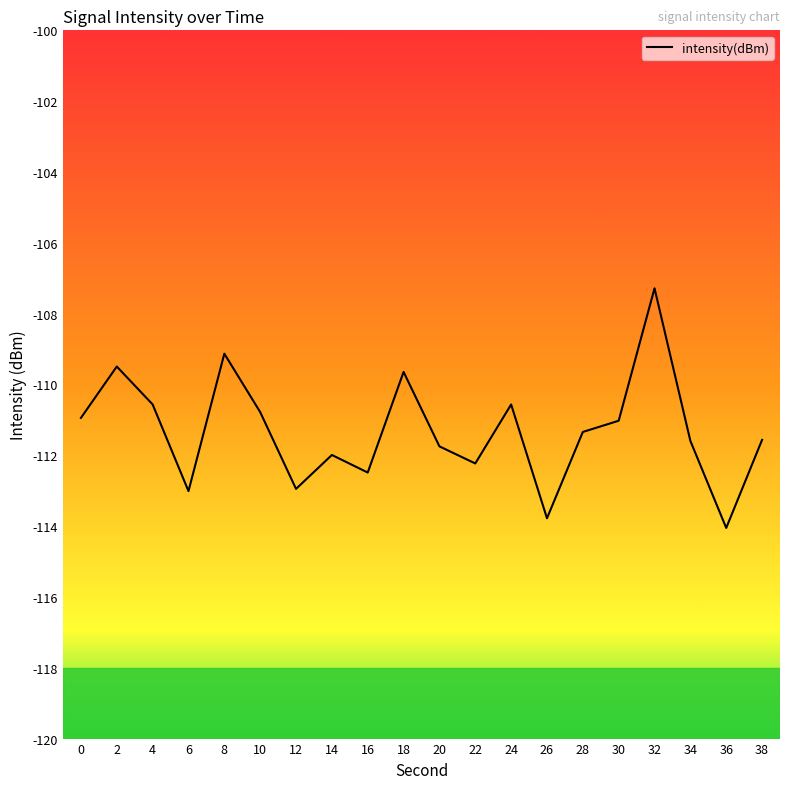

What is the sum of all values?

-2226.2